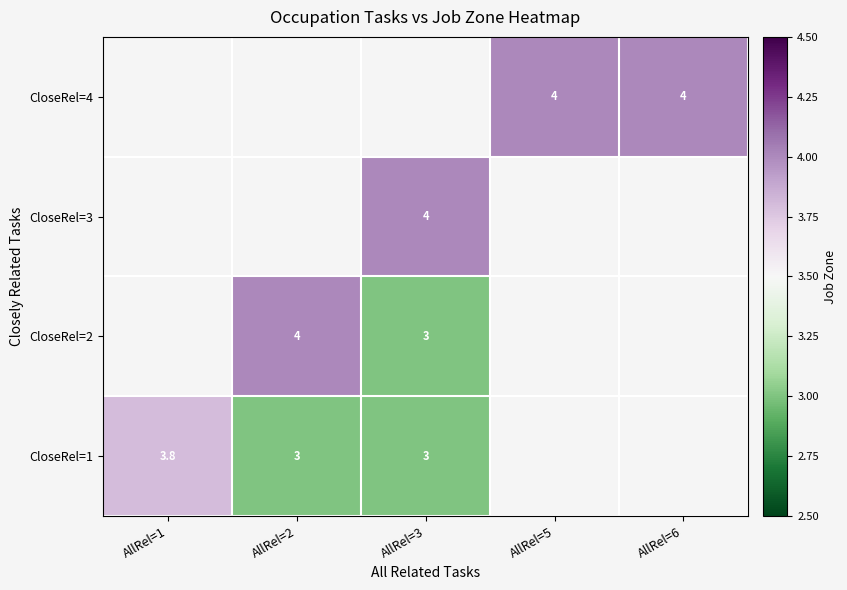

The CloseRel=2 series shows 3.0 at AllRel=3. True or false?

True